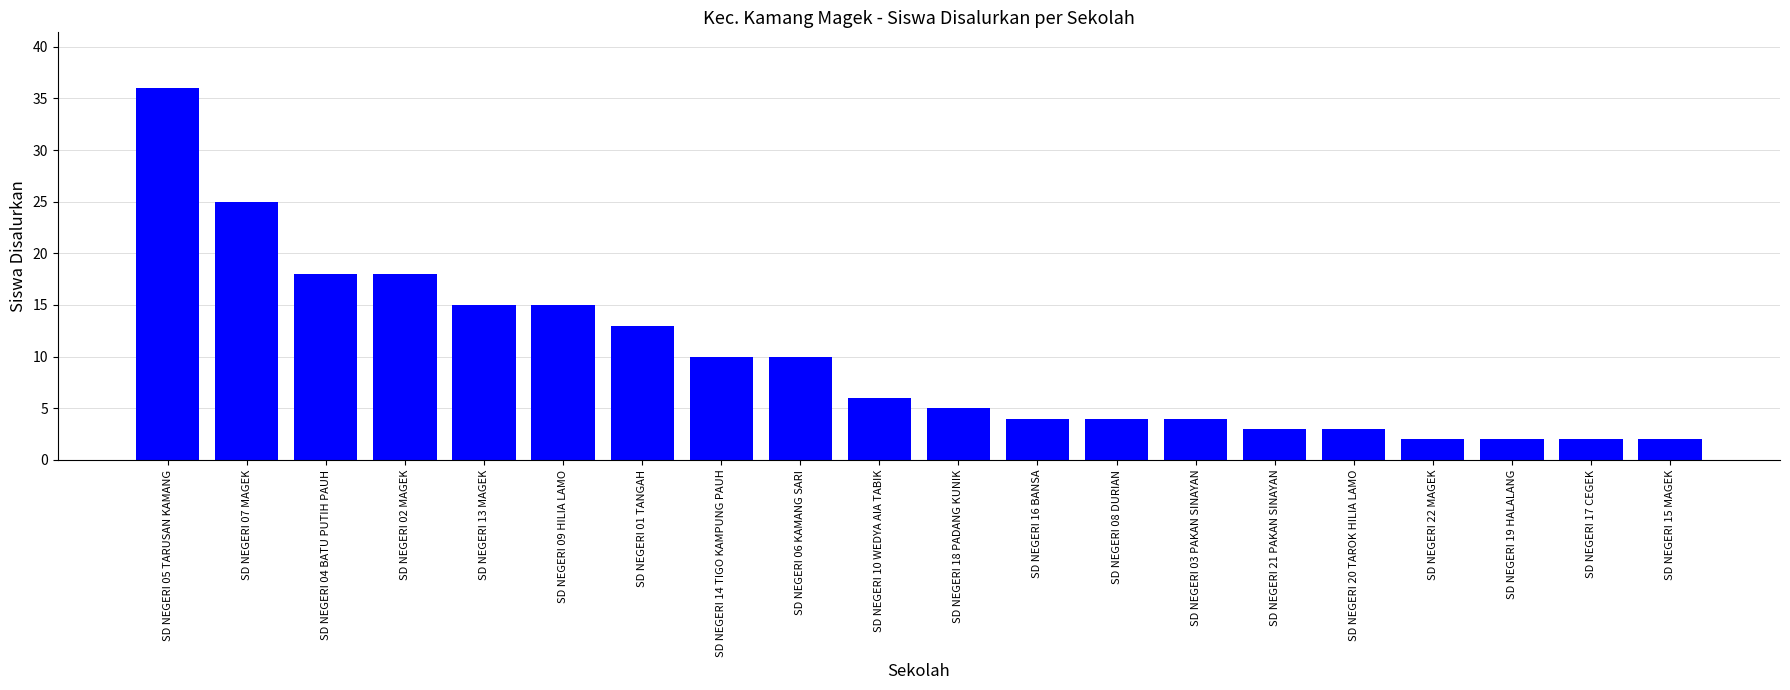

True or false: the data shows 2 at SD NEGERI 22 MAGEK.

True